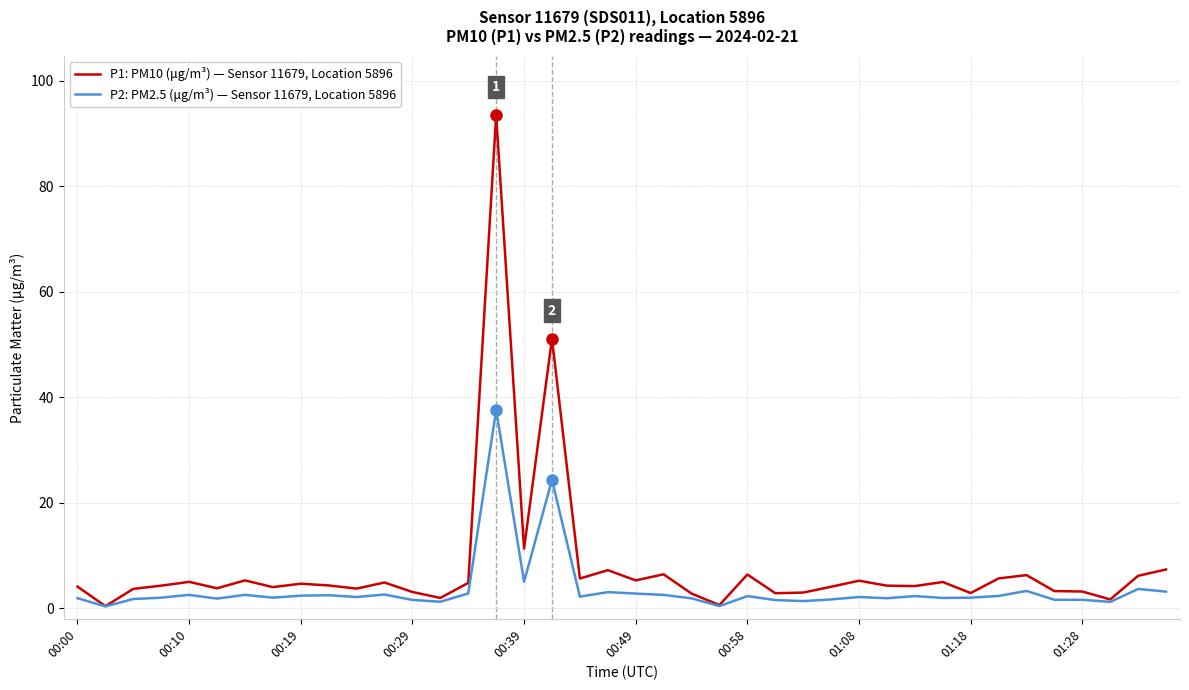

Rank the series by their average value, from lowest to highest.

P2: PM2.5 (μg/m³) — Sensor 11679, Location 5896, P1: PM10 (μg/m³) — Sensor 11679, Location 5896